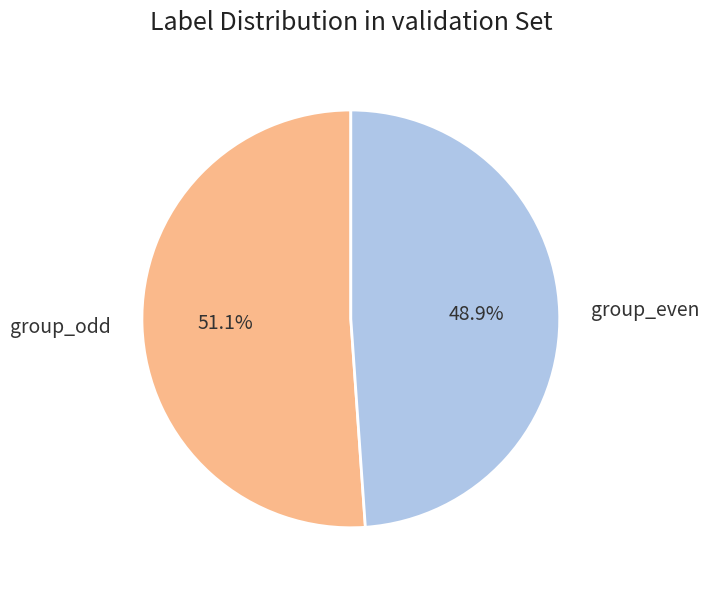

Which category has the biggest portion of the pie?

group_odd